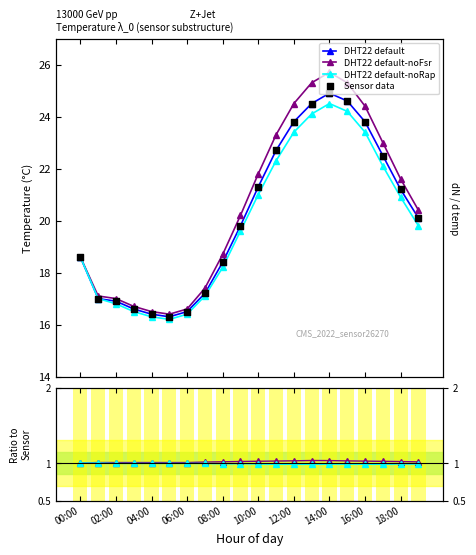

Is the value of noRap/default at 10:00 greater than the value of DHT22 default-noRap at 08:00?

No